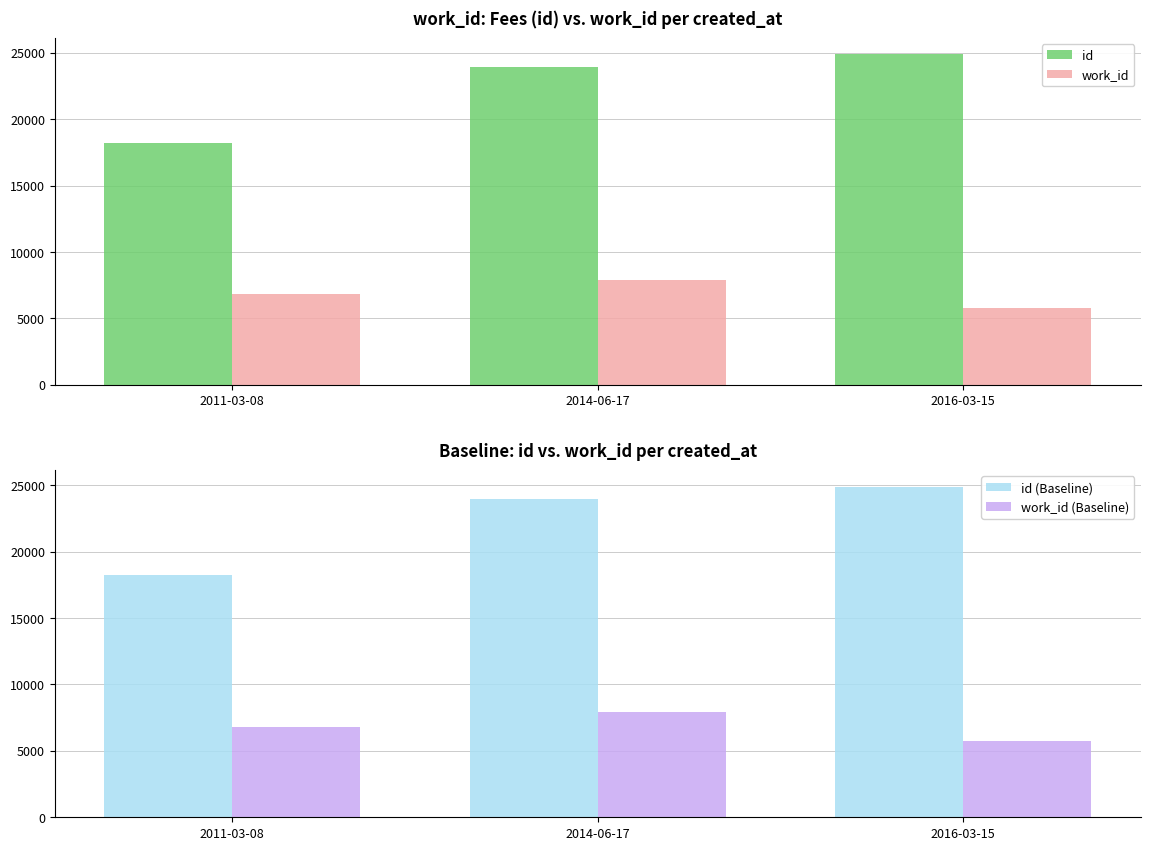

What is the total value across all series at 2011-03-08?

50078